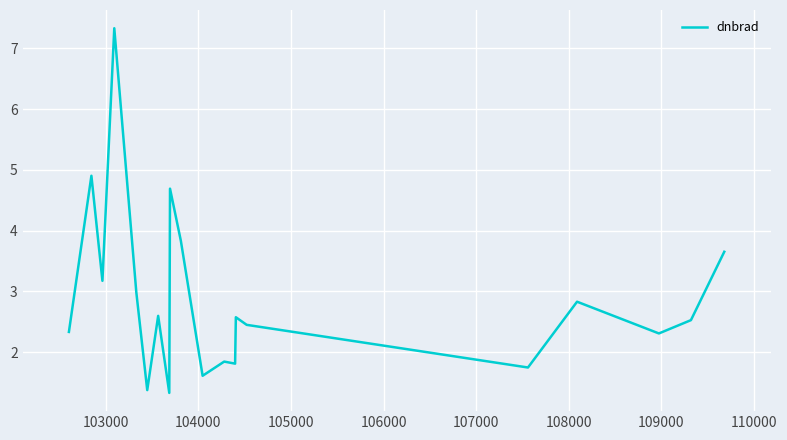

What is the minimum value shown in the chart?

1.3